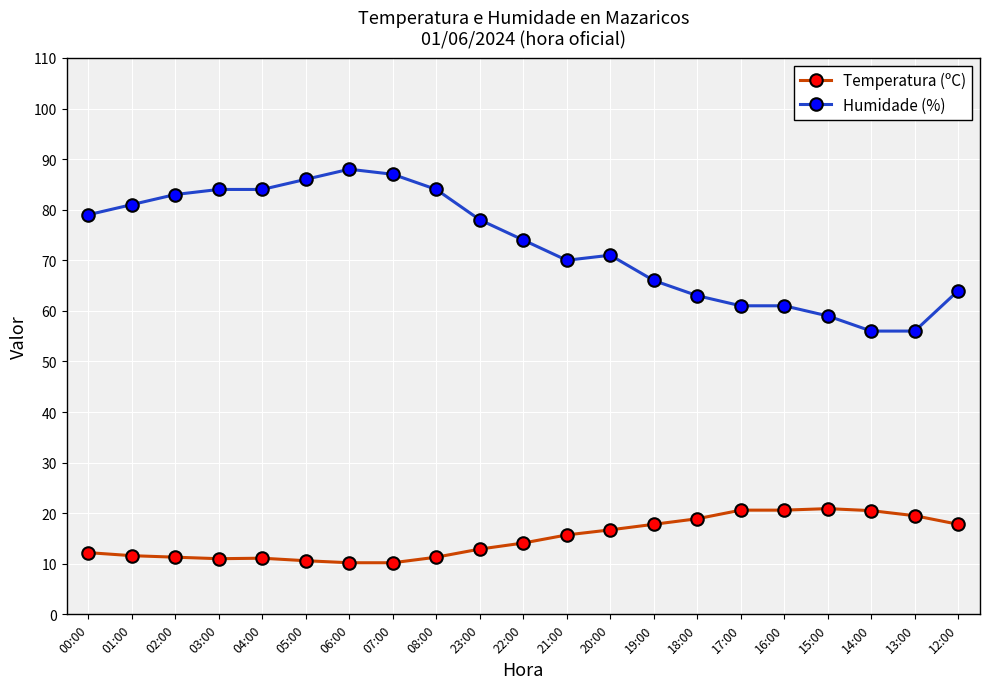

What is the difference between the maximum and minimum values in the Temperatura (ºC) series?

10.7